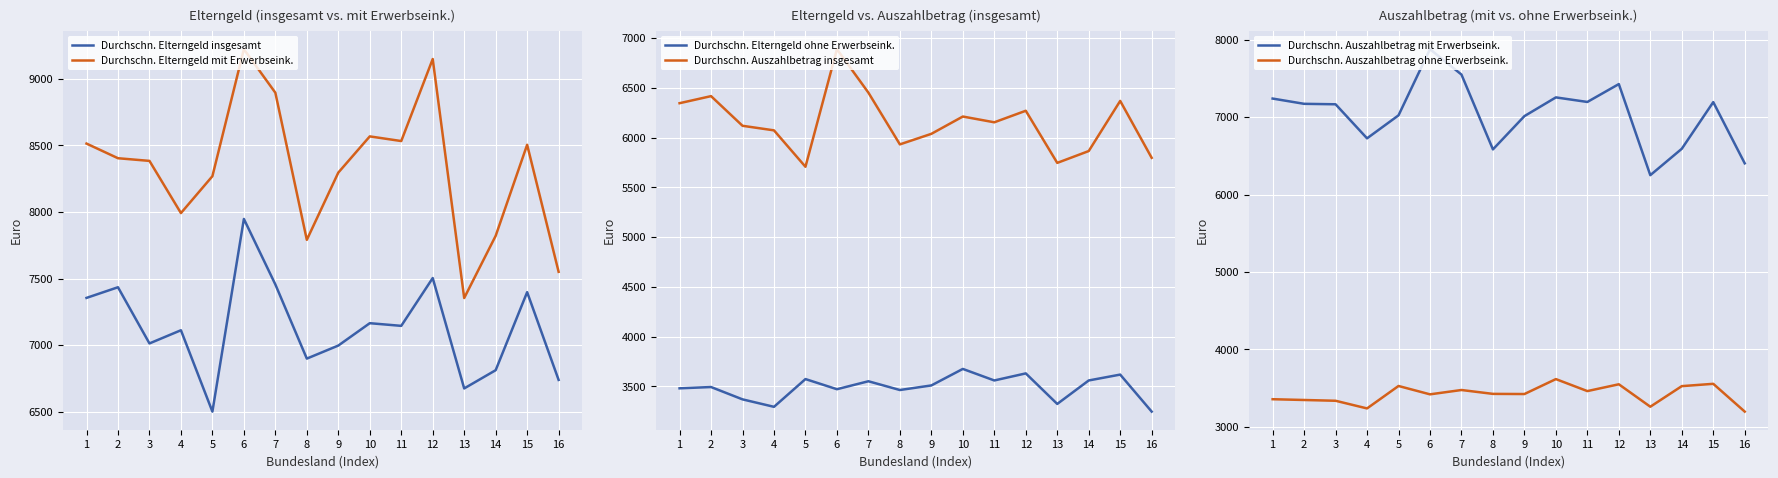

Reading left to right, list all the values displayed in this chart.

Durchschn. Elterngeld insgesamt: 1=7355	2=7435	3=7013	4=7112	5=6501	6=7948	7=7456	8=6899	9=6997	10=7165	11=7145	12=7504	13=6675	14=6812	15=7398	16=6739
Durchschn. Elterngeld mit Erwerbseink.: 1=8514	2=8404	3=8384	4=7992	5=8269	6=9223	7=8896	8=7791	9=8296	10=8568	11=8533	12=9149	13=7354	14=7821	15=8505	16=7551
Durchschn. Elterngeld ohne Erwerbseink.: 1=3480	2=3493	3=3369	4=3294	5=3573	6=3471	7=3551	8=3463	9=3509	10=3675	11=3559	12=3630	13=3323	14=3559	15=3618	16=3246
Durchschn. Auszahlbetrag insgesamt: 1=6346	2=6417	3=6119	4=6073	5=5707	6=6889	7=6452	8=5932	9=6038	10=6212	11=6154	12=6270	13=5746	14=5865	15=6369	16=5797
Durchschn. Auszahlbetrag mit Erwerbseink.: 1=7240	2=7172	3=7166	4=6726	5=7023	6=7878	7=7550	8=6583	9=7013	10=7255	11=7196	12=7427	13=6250	14=6591	15=7194	16=6403
Durchschn. Auszahlbetrag ohne Erwerbseink.: 1=3355	2=3345	3=3335	4=3236	5=3526	6=3418	7=3474	8=3424	9=3422	10=3615	11=3460	12=3548	13=3258	14=3524	15=3554	16=3195